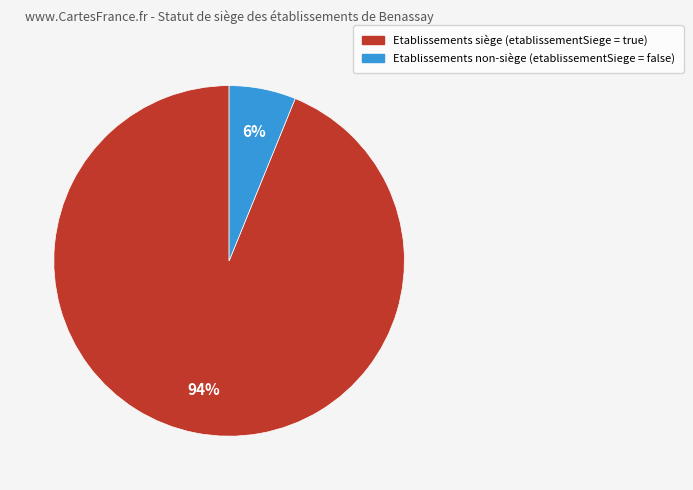

Does any single category account for the majority?

Yes